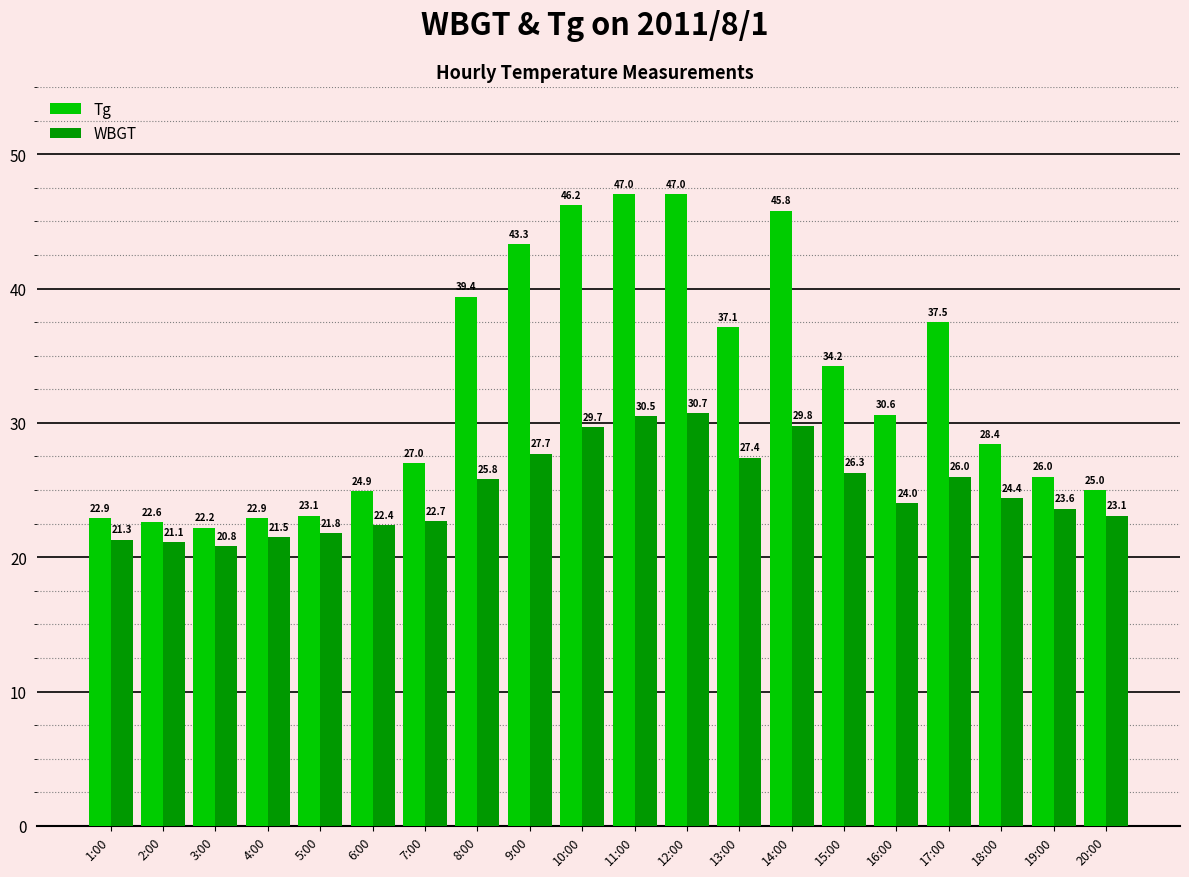

At which label does WBGT reach its peak?

12:00